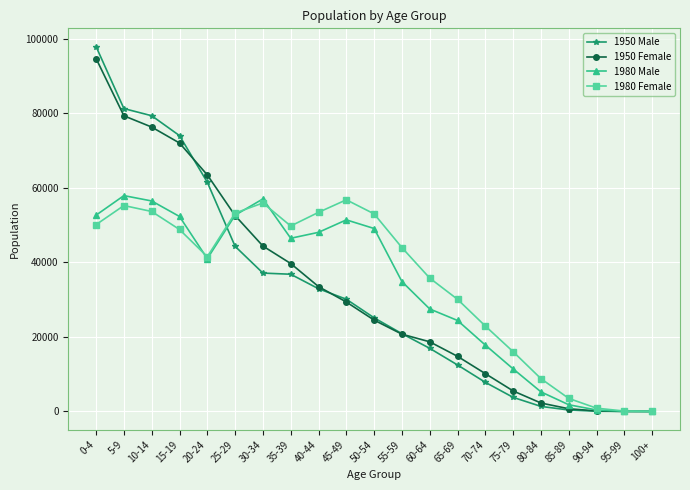

Between 0-4 and 25-29, which series saw the biggest shift?

1950 Male